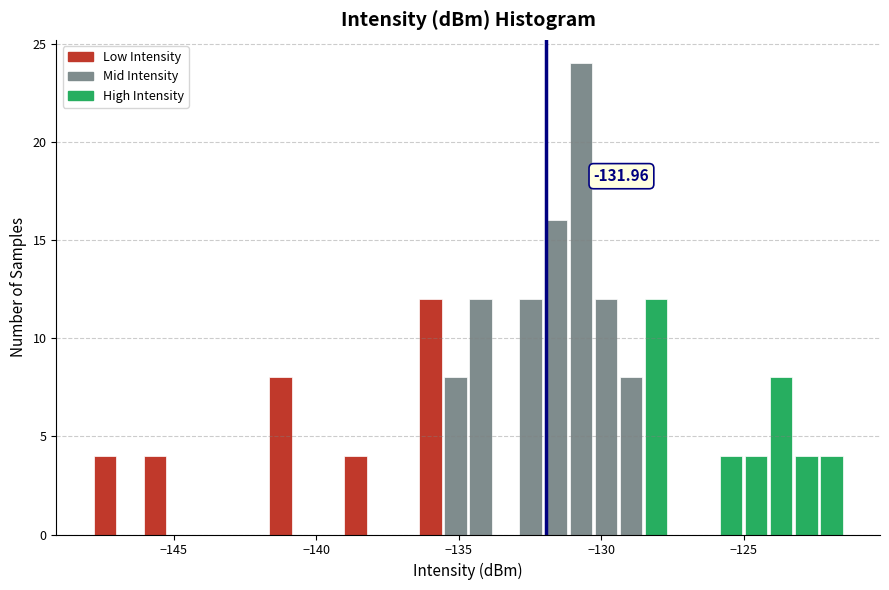

Read against the x-axis, roughly where is the centre of the tallest bar?

-130.5